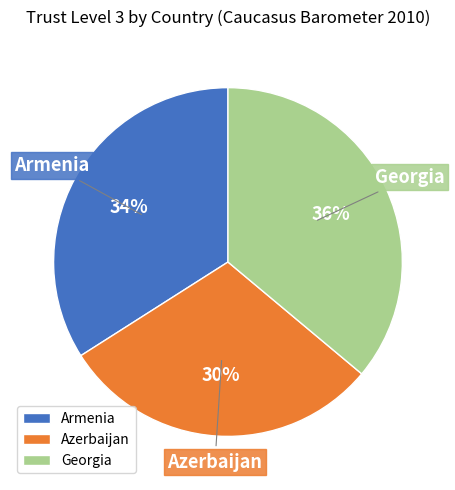

Is there any slice that represents more than half of the pie?

No